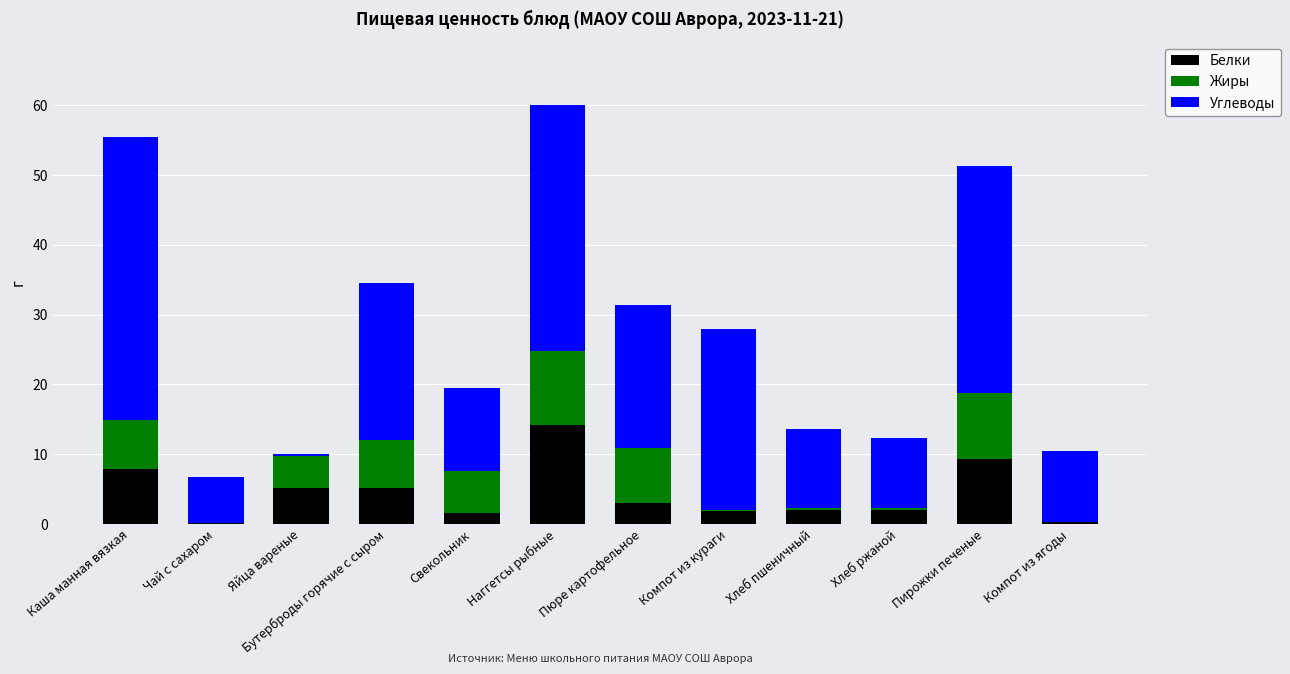

What is the total value across all series at Бутерброды горячие с сыром?

34.5